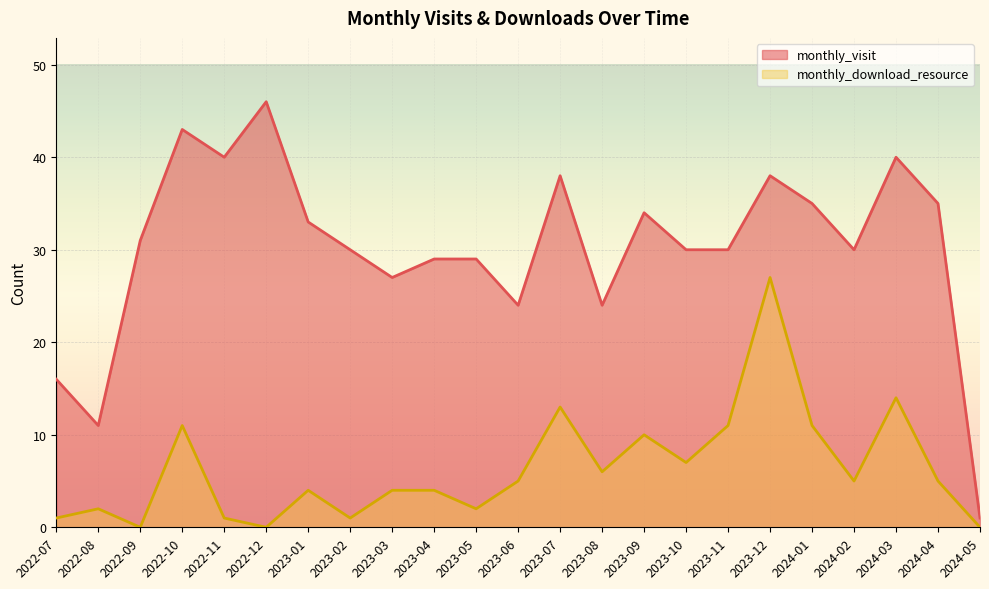

Rank the categories by monthly_visit value from lowest to highest.

2024-05, 2022-08, 2022-07, 2023-06, 2023-08, 2023-03, 2023-04, 2023-05, 2023-02, 2023-10, 2023-11, 2024-02, 2022-09, 2023-01, 2023-09, 2024-01, 2024-04, 2023-07, 2023-12, 2022-11, 2024-03, 2022-10, 2022-12